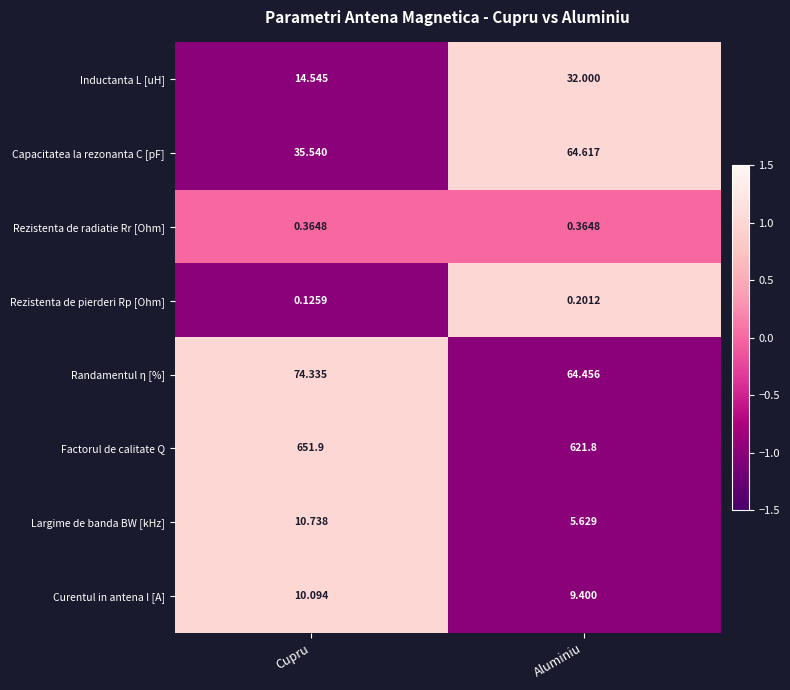

What is the total value across all series at Cupru?

797.6